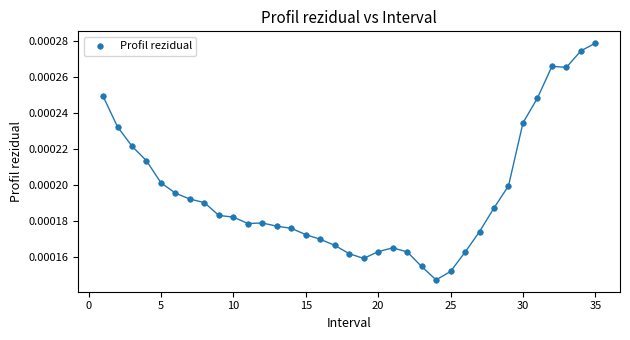

What is the range of X values (max minus min)?

34.0